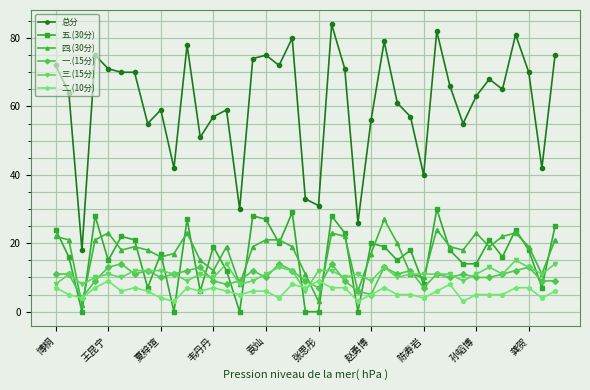

True or false: 五.(30分) has more than 2 points higher than both neighbors.

True